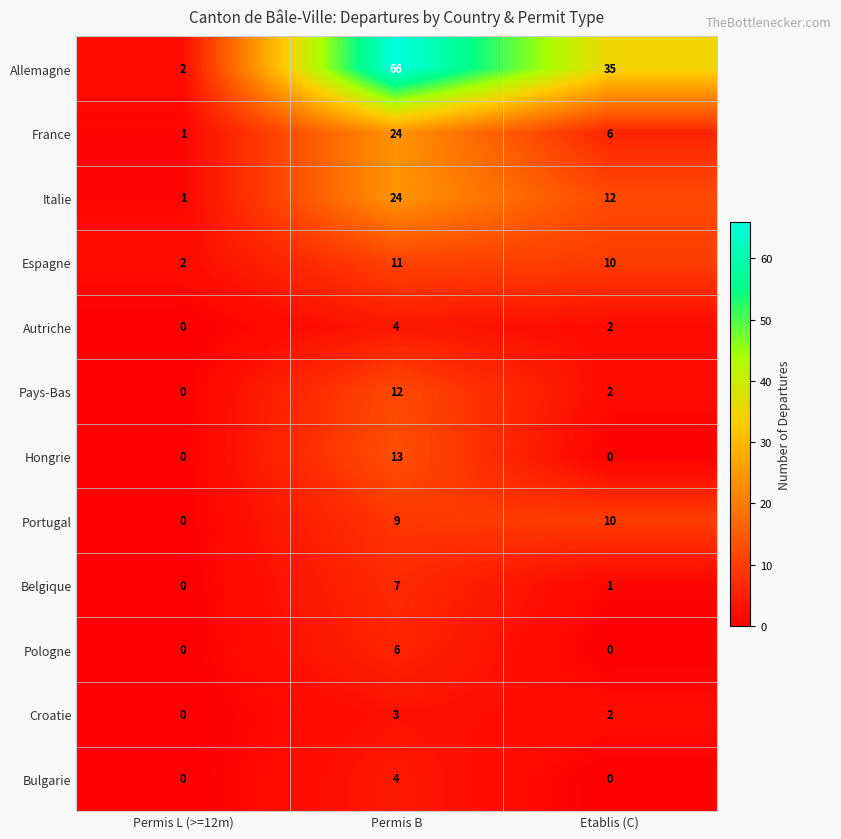

Which series has the largest range (max minus min)?

Allemagne